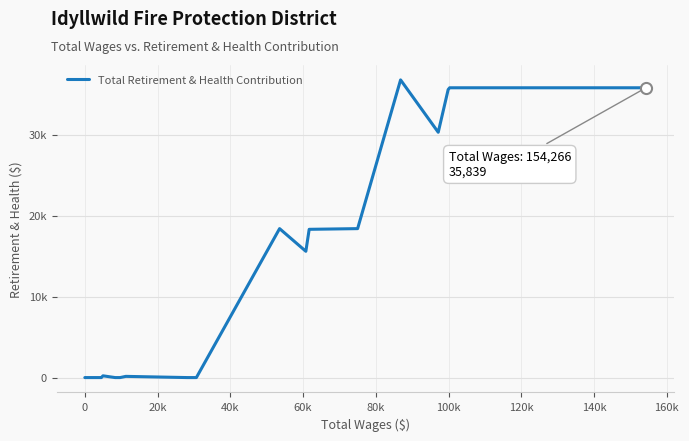

How many lines are shown in the chart?

1